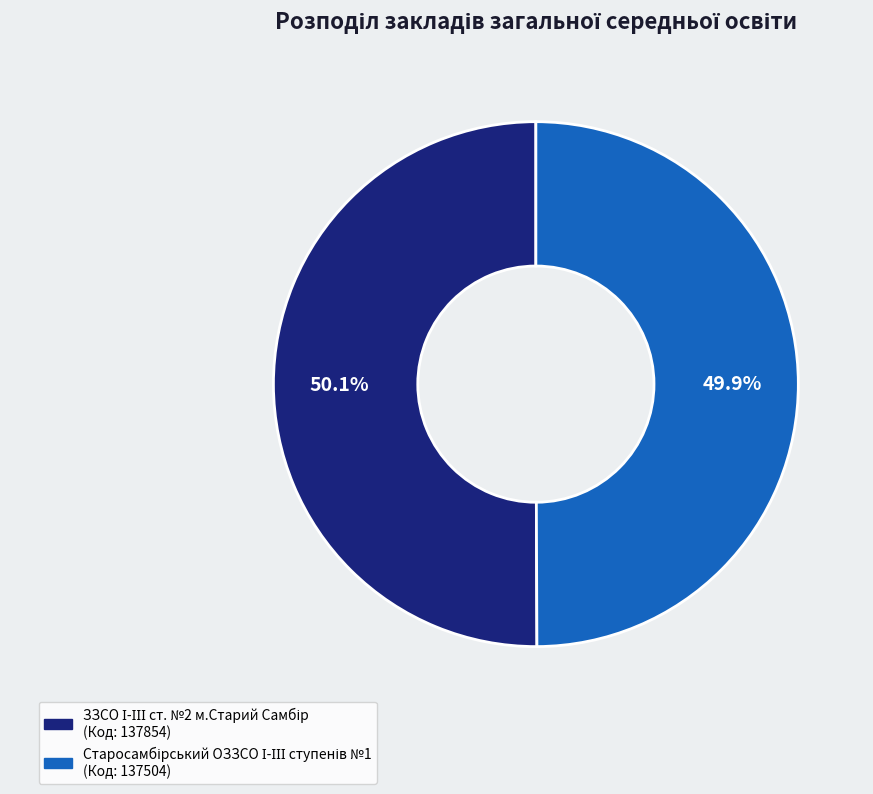

Approximately how many times larger is the value at ЗЗСО І-ІІІ ст. №2 м.Старий Самбір compared to Старосамбірський ОЗЗСО І-ІІІ ступенів №1?

1.0